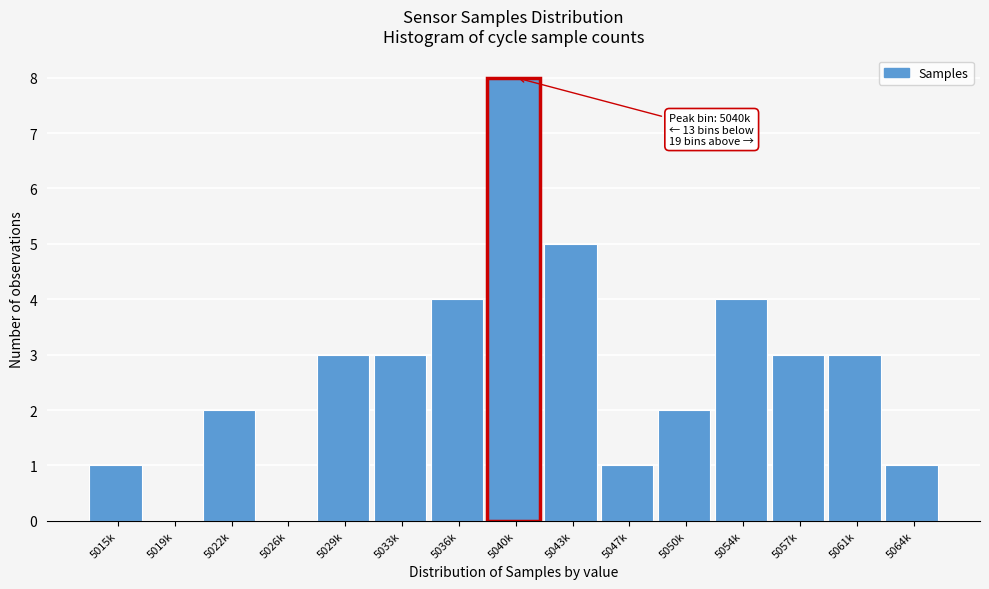

Reading left to right, list all the values displayed in this chart.

5015k=1	5019k=0	5022k=2	5026k=0	5029k=3	5033k=3	5036k=4	5040k=8	5043k=5	5047k=1	5050k=2	5054k=4	5057k=3	5061k=3	5064k=1